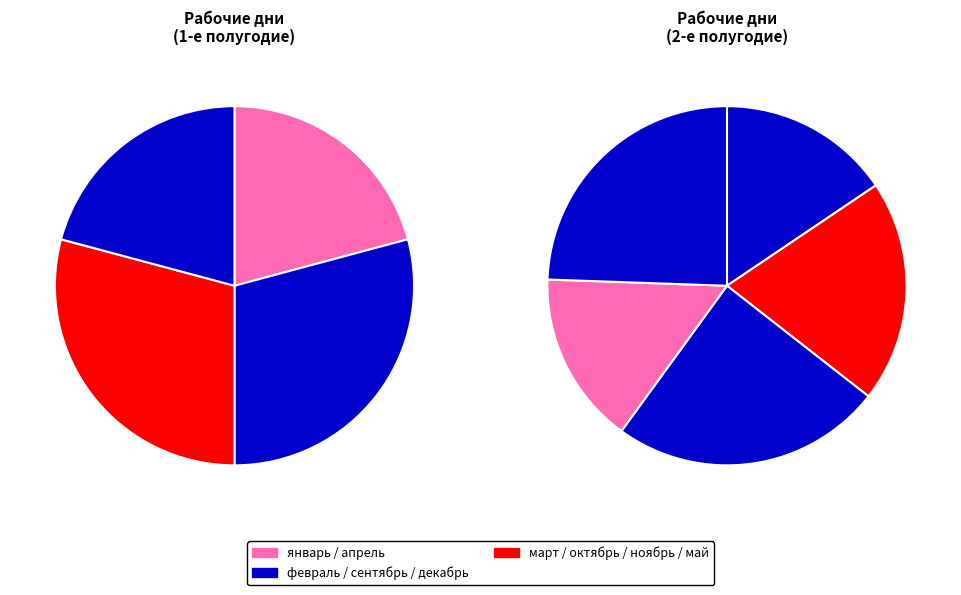

What percentage is the сентябрь slice, to the nearest percent?

13%